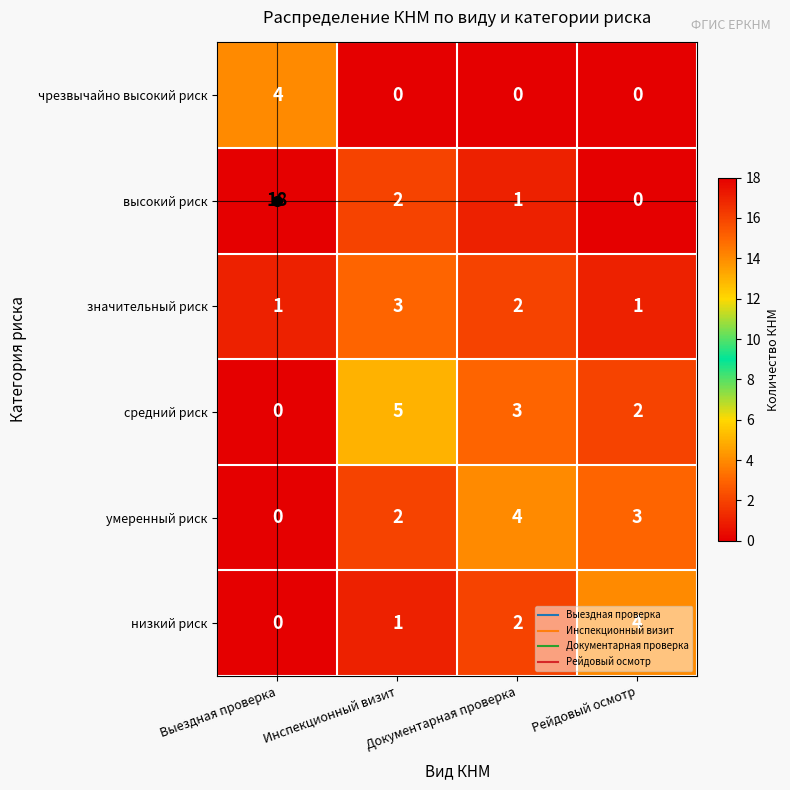

How many чрезвычайно высокий риск values are between 0 and 4?

4